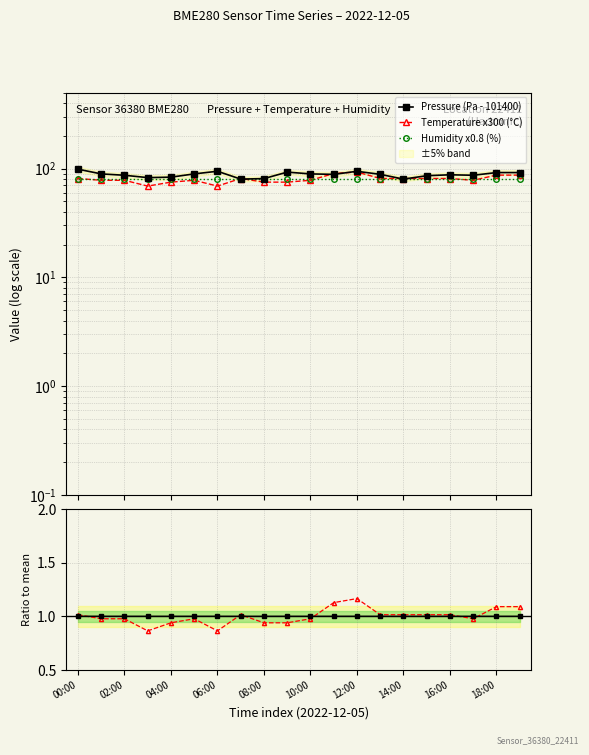

True or false: Humidity x0.8 (%) has more than 0 interior local peaks.

False